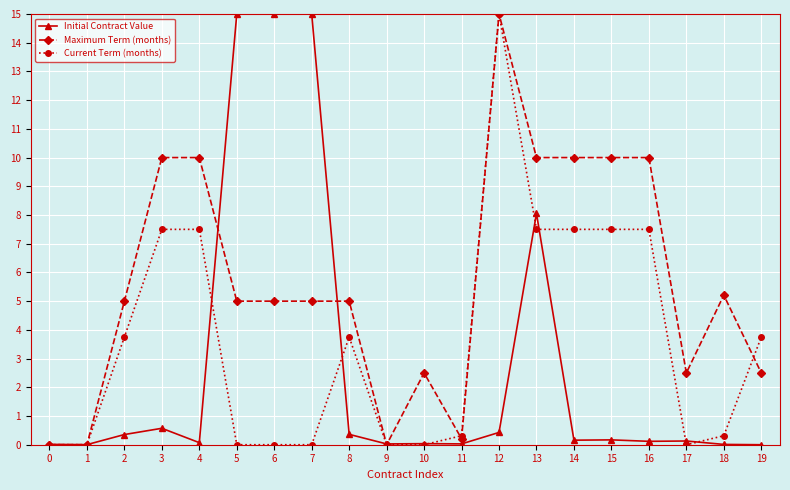

What is the sum of the Current Term (months) values at 17 and 8?

3.8